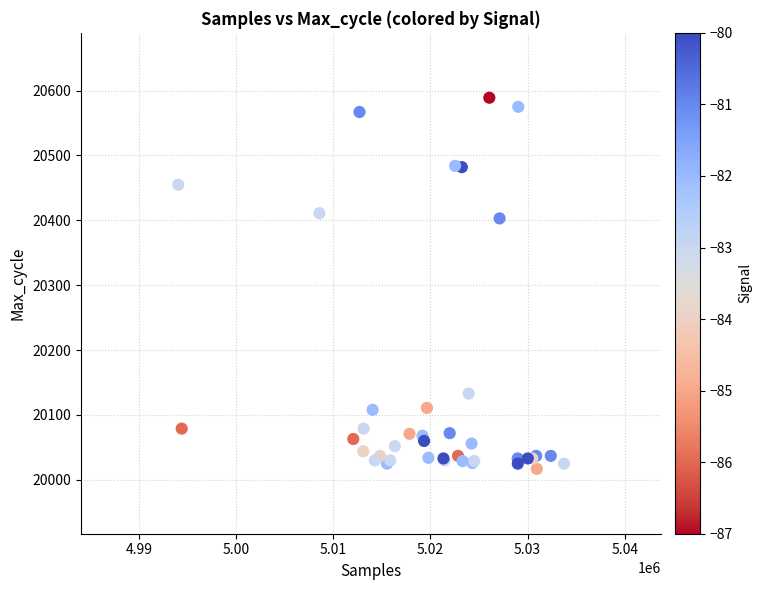

What Y value in the scatter plot is closest to 20303?

20403